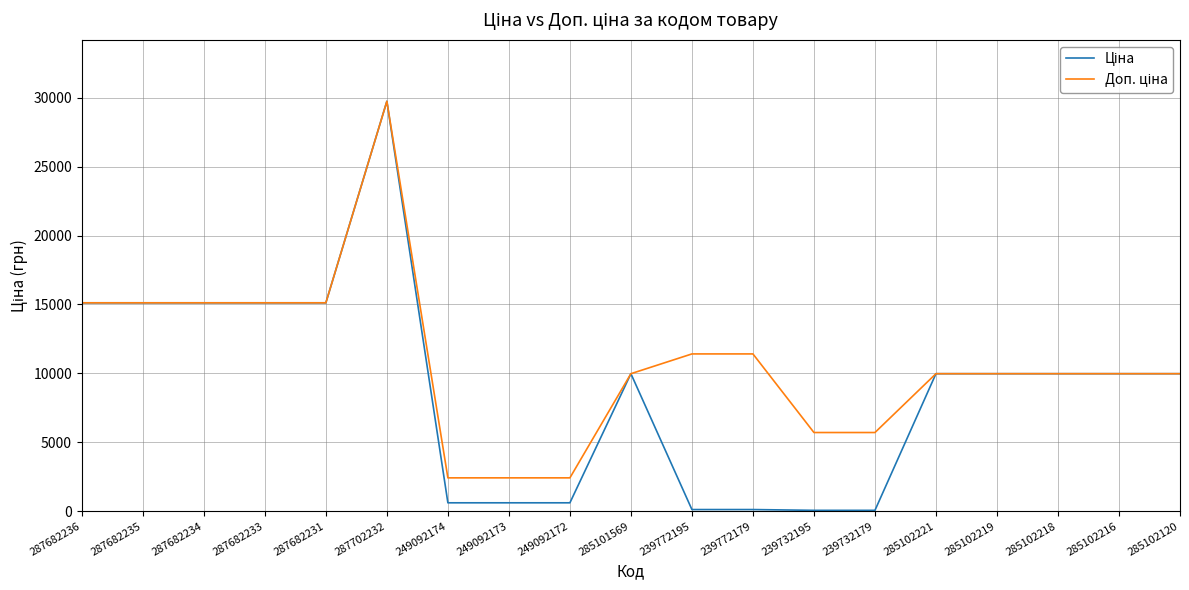

At which category does the chart reach its peak across all series?

287702232